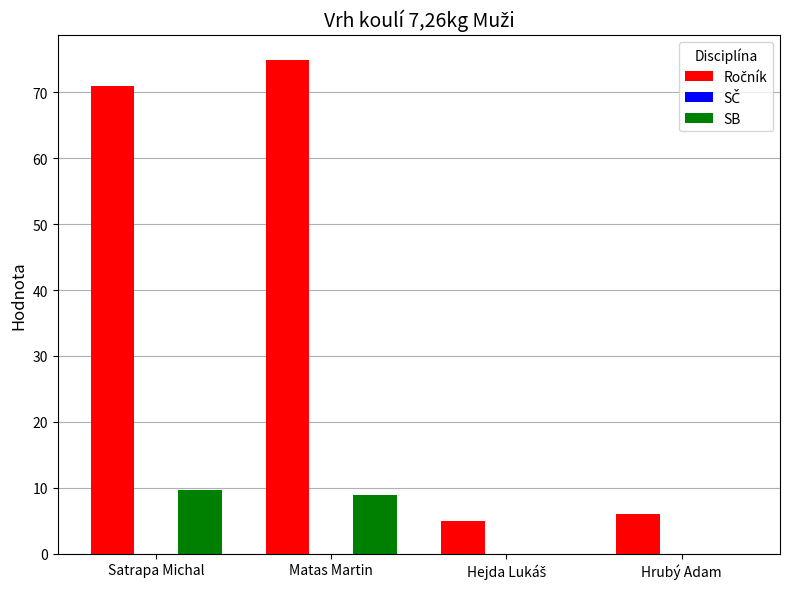

Is it true that SB equals 4.9 at Hrubý Adam?

False